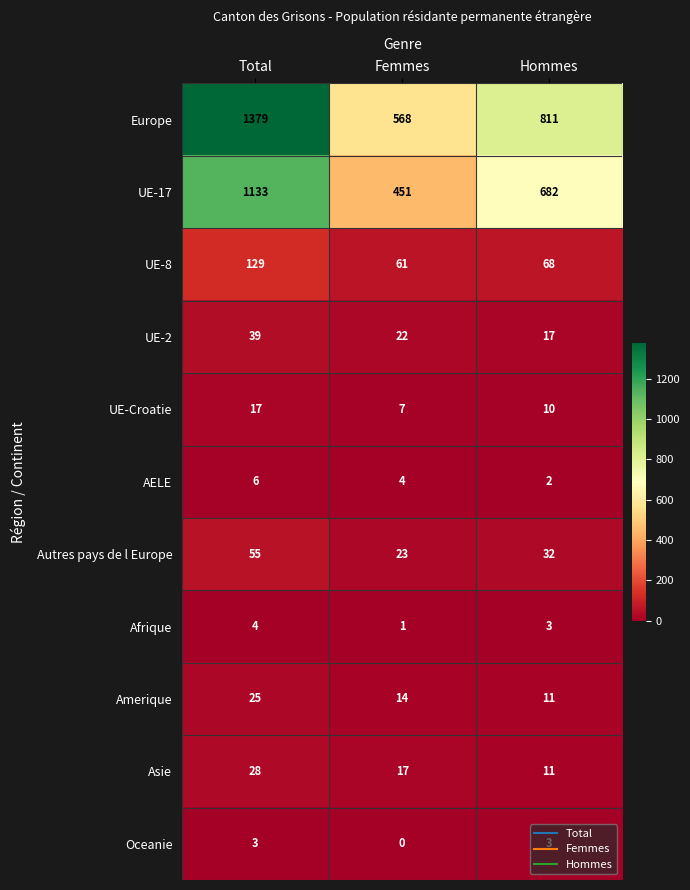

Which series has the largest total across all categories?

Europe